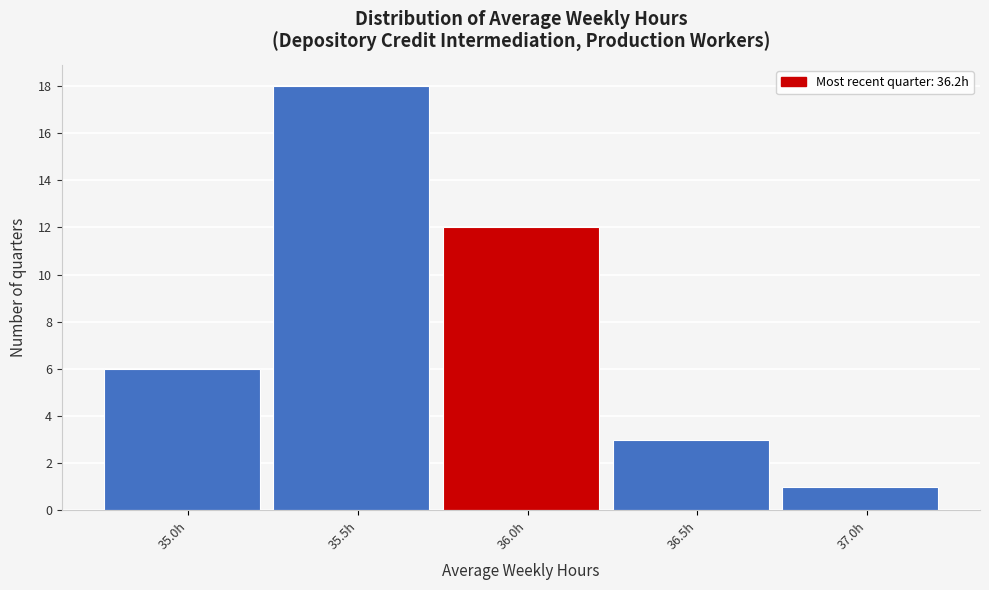

Reading left to right, extract all data points from this chart.

6	18	12	3	1